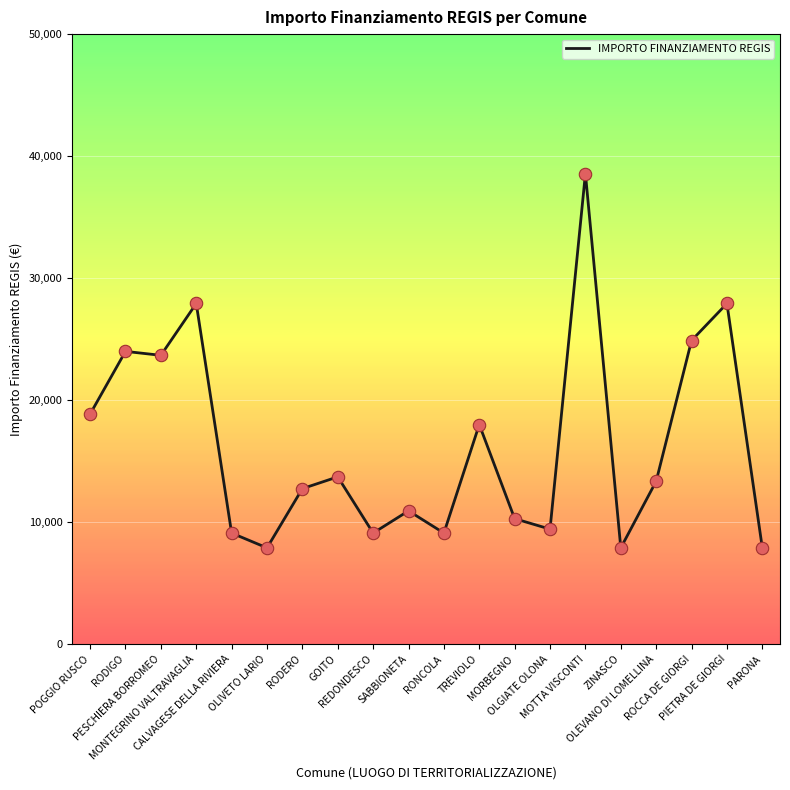

Between POGGIO RUSCO and MONTEGRINO VALTRAVAGLIA, which is larger?

MONTEGRINO VALTRAVAGLIA